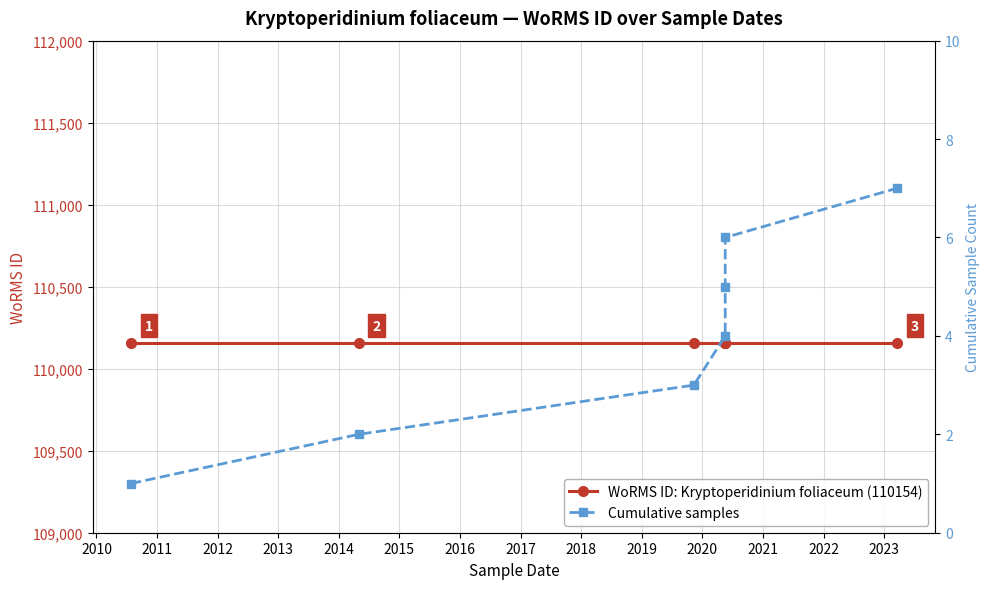

True or false: Cumulative samples and WoRMS ID: Kryptoperidinium foliaceum (110154) intersect in this chart.

False